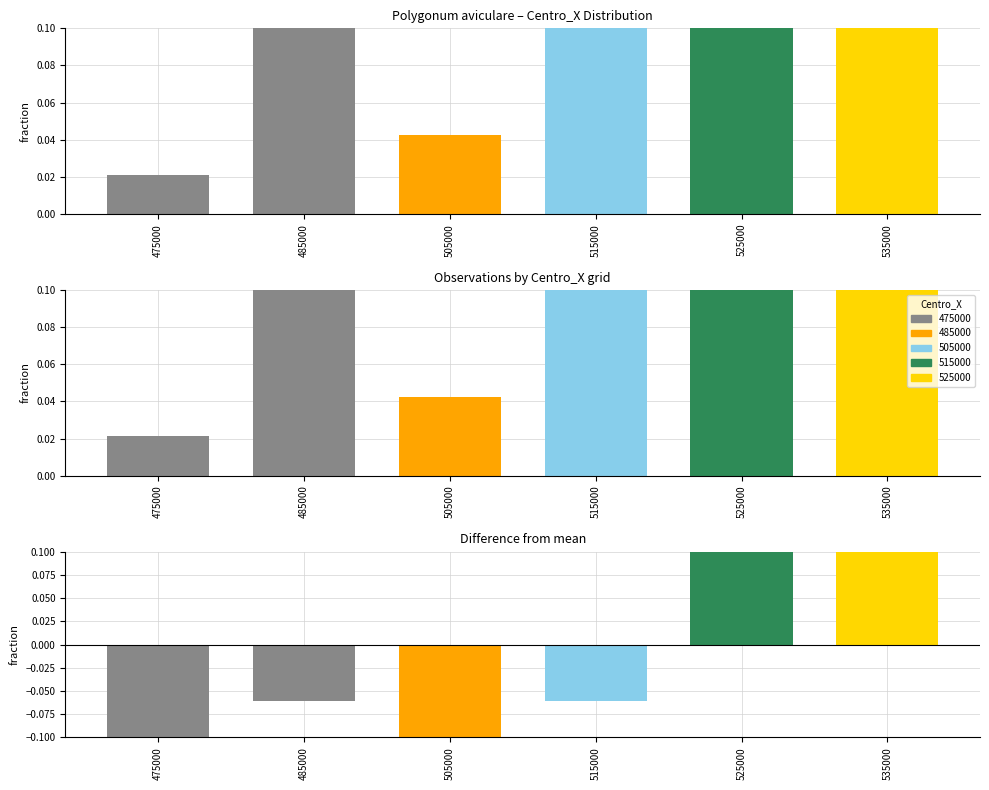

What is the smallest value displayed?

-0.1